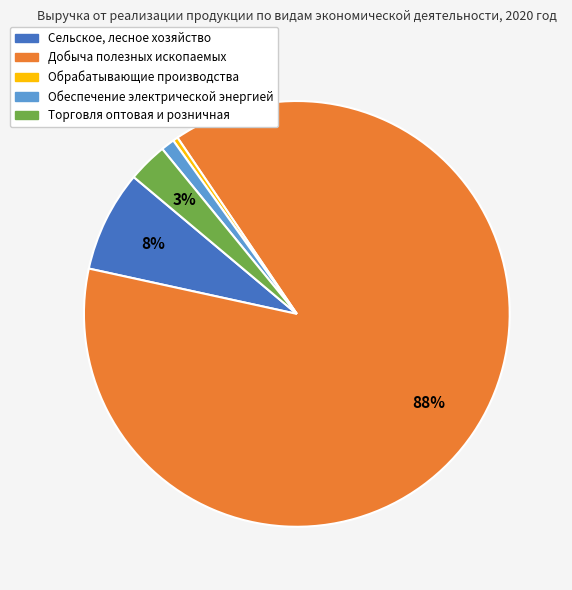

Is there any slice that represents more than half of the pie?

Yes